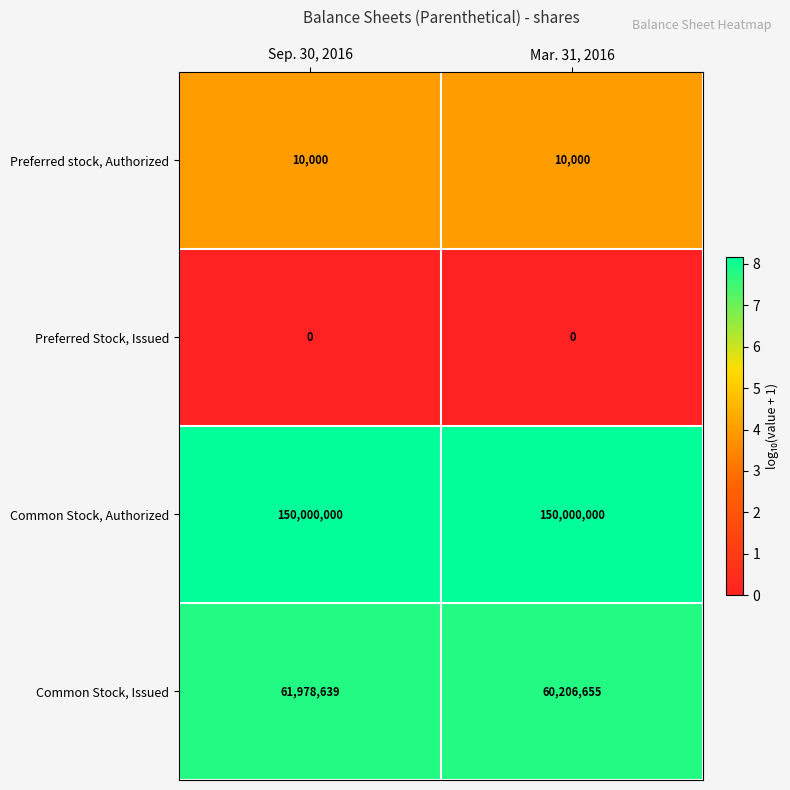

What is the greatest value displayed?

150000000